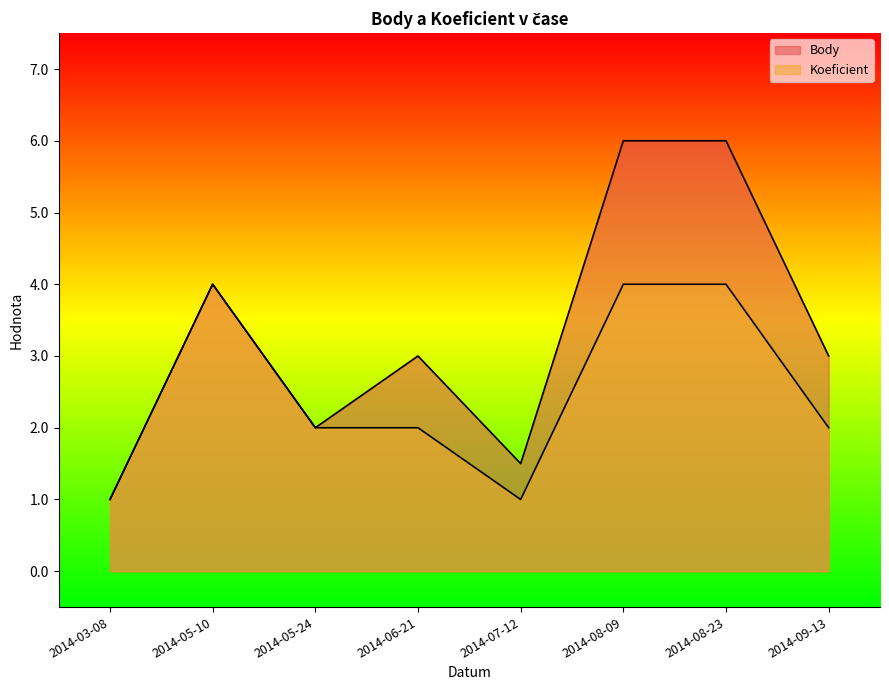

List the series in order of their overall mean, lowest first.

Koeficient, Body